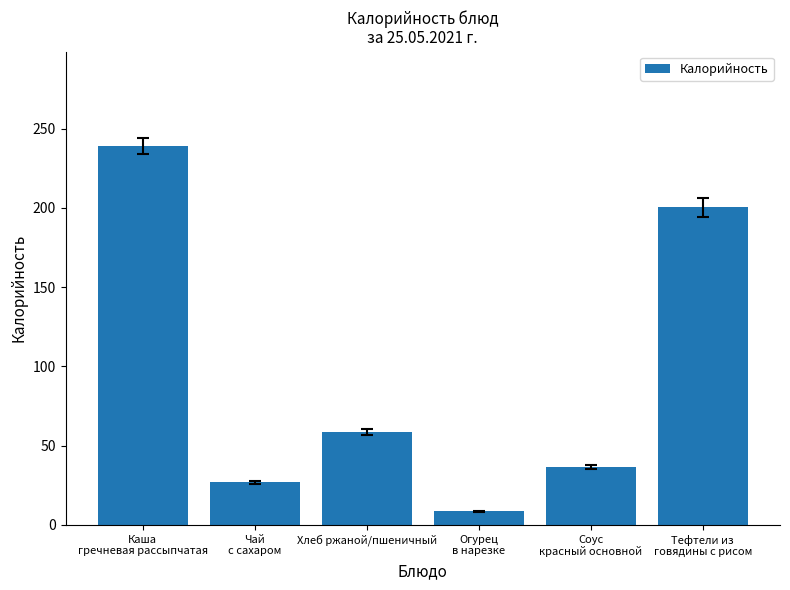

Does the chart contain stacked bars?

No